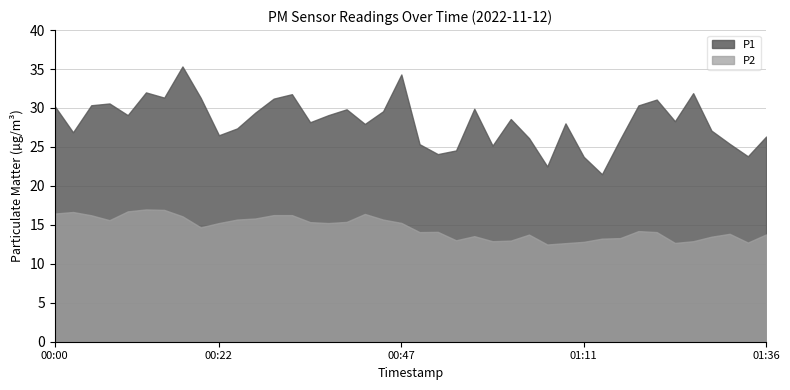

Which category has the lowest value in the P2 series?

01:06